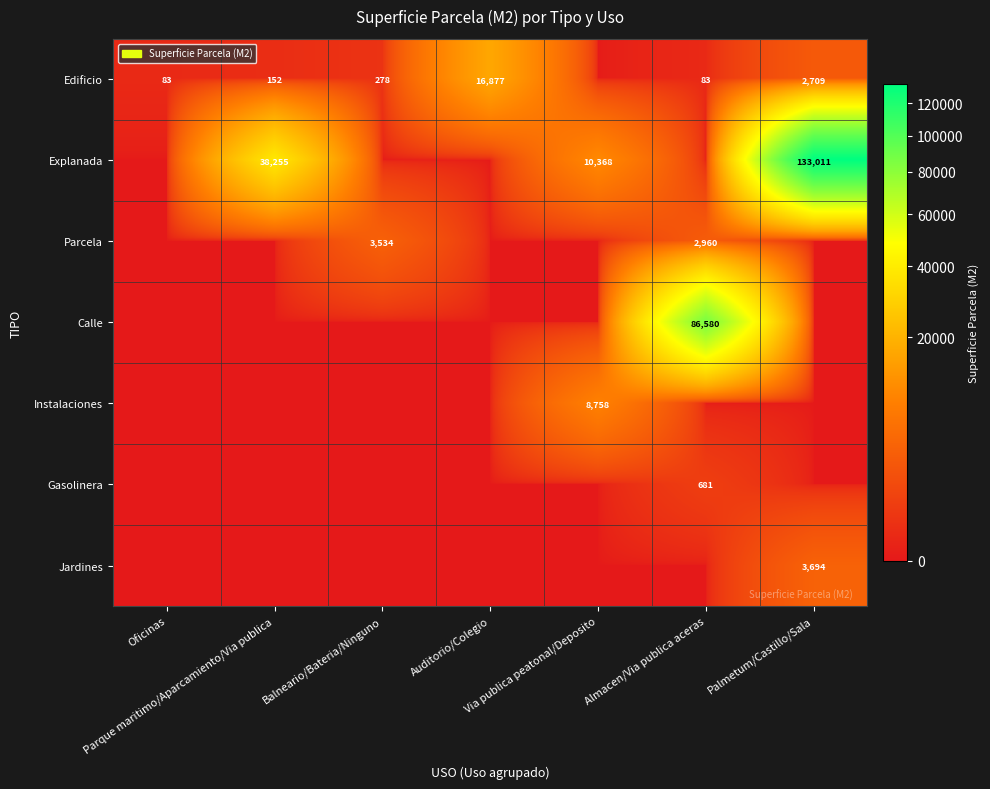

Is it true that Calle equals 0 at Parque maritimo/Aparcamiento/Via publica?

True